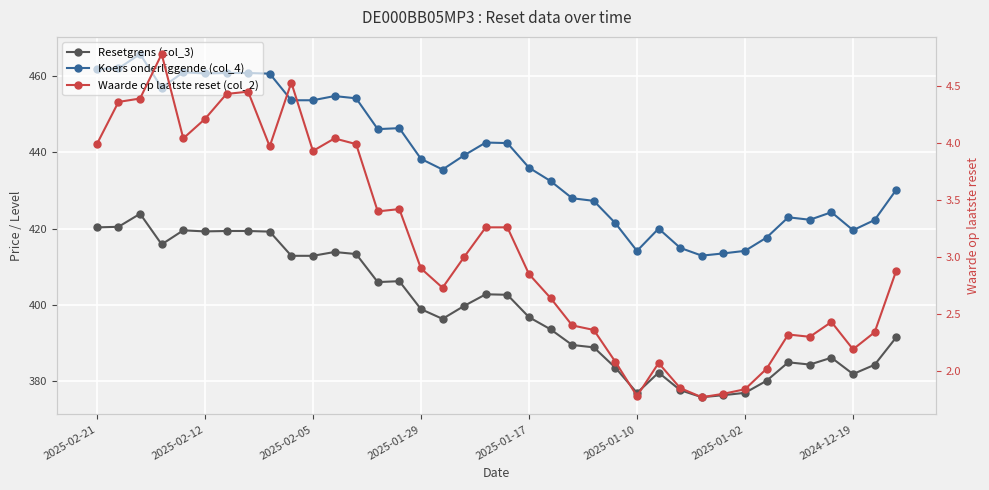

At 8, list the series in order from largest to smallest.

Koers onderliggende (col_4), Resetgrens (col_3), Waarde op laatste reset (col_2)